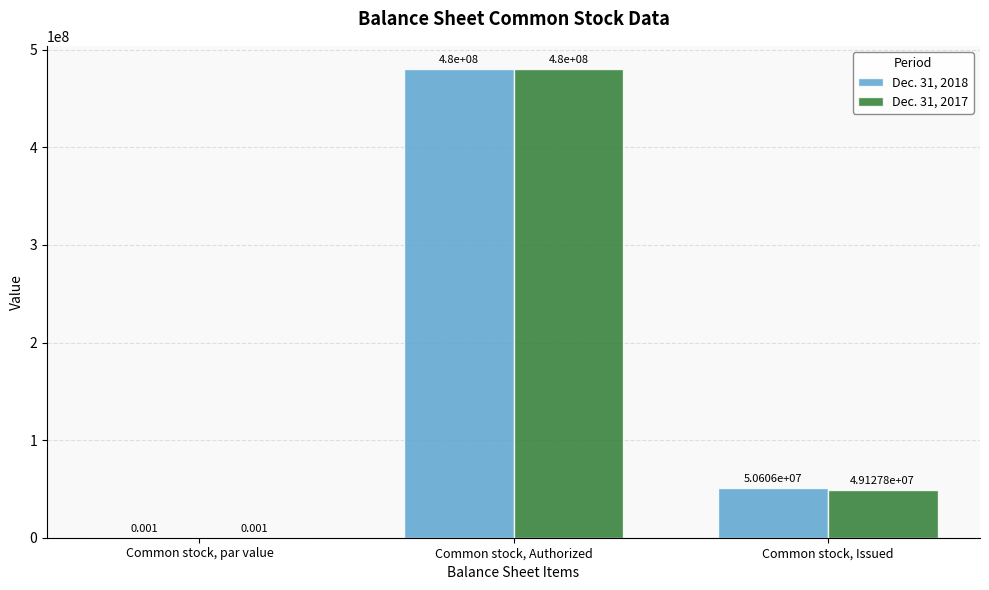

At which category is the sum across all series the highest?

Common stock, Authorized